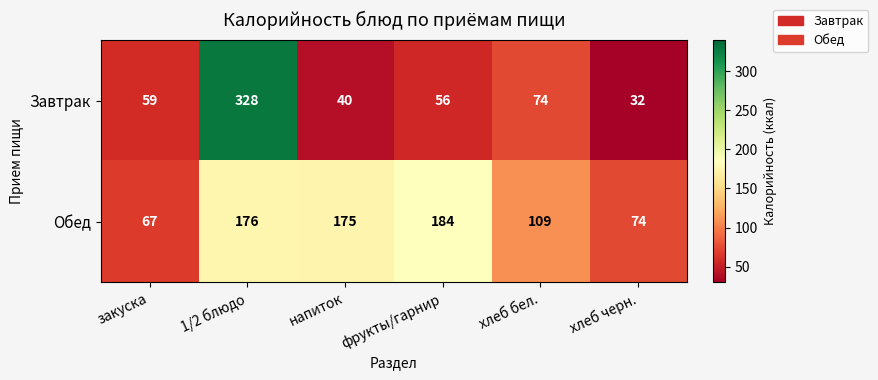

Which series has the largest total across all categories?

Обед